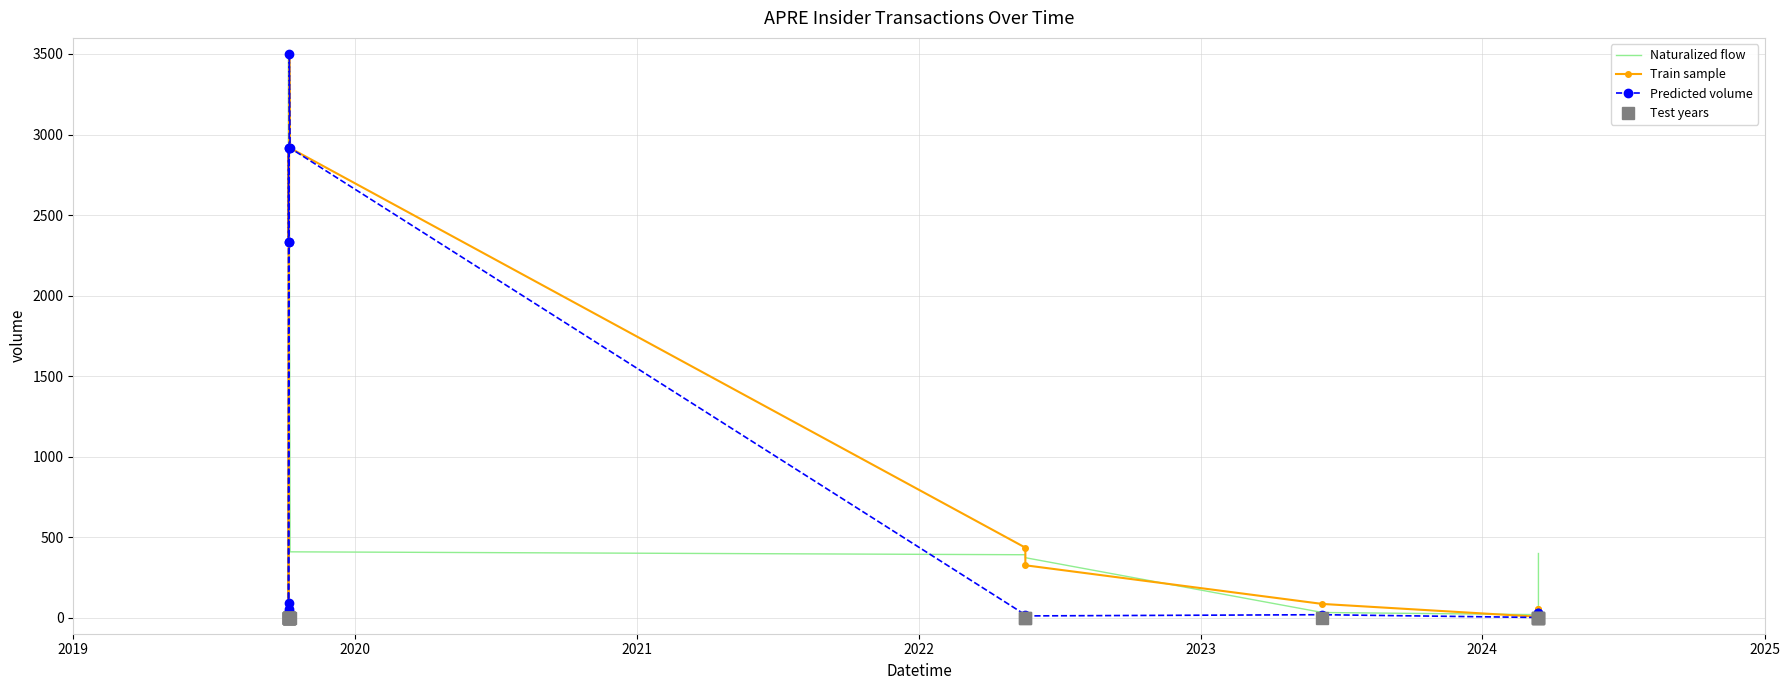

How many interior local valleys does the Naturalized flow series have?

3